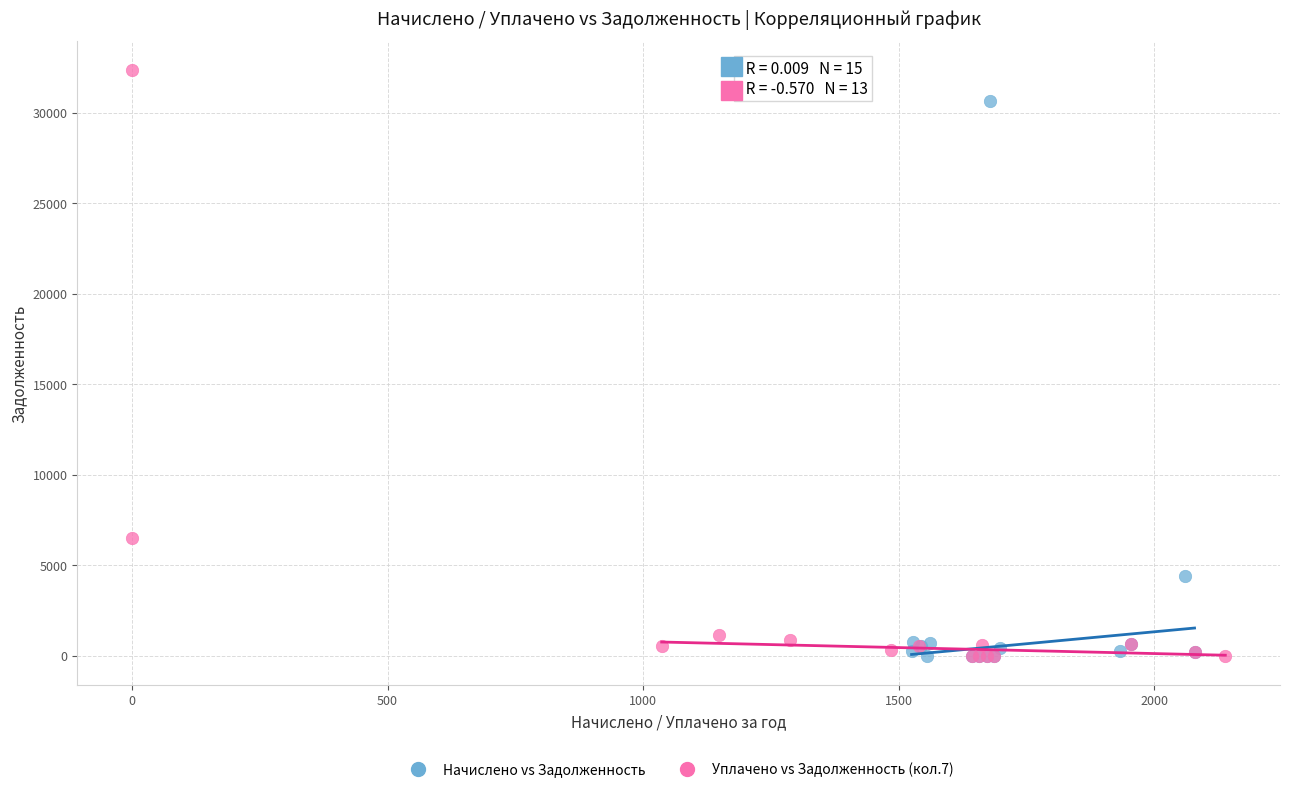

Which series contains the highest Y value?

Уплачено vs Задолженность (кол.7)